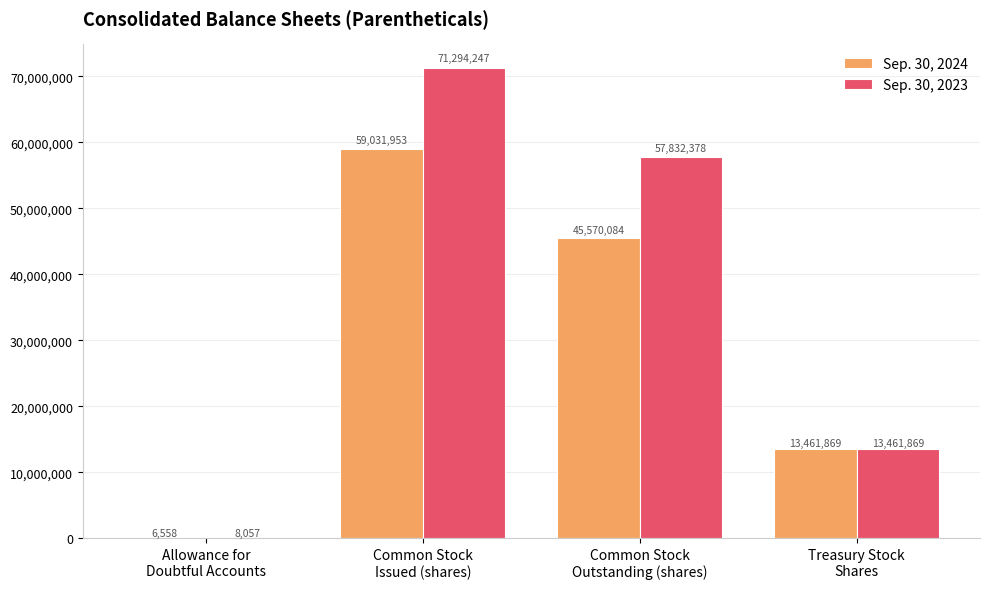

Which series has the largest total across all categories?

Sep. 30, 2023